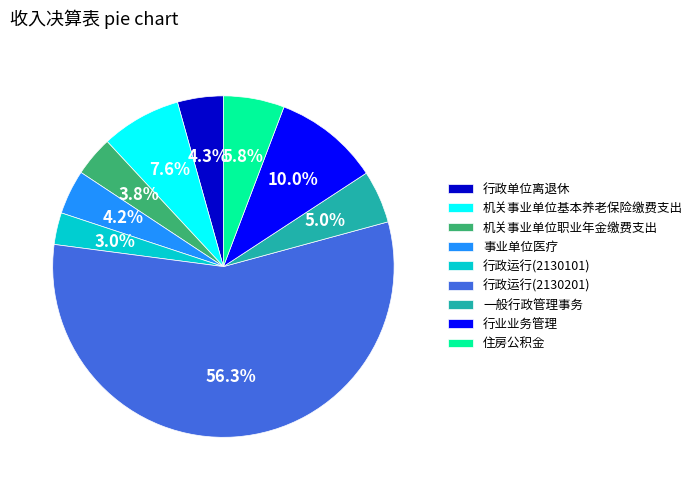

Is it true that 机关事业单位职业年金缴费支出 is 4% of the pie?

True